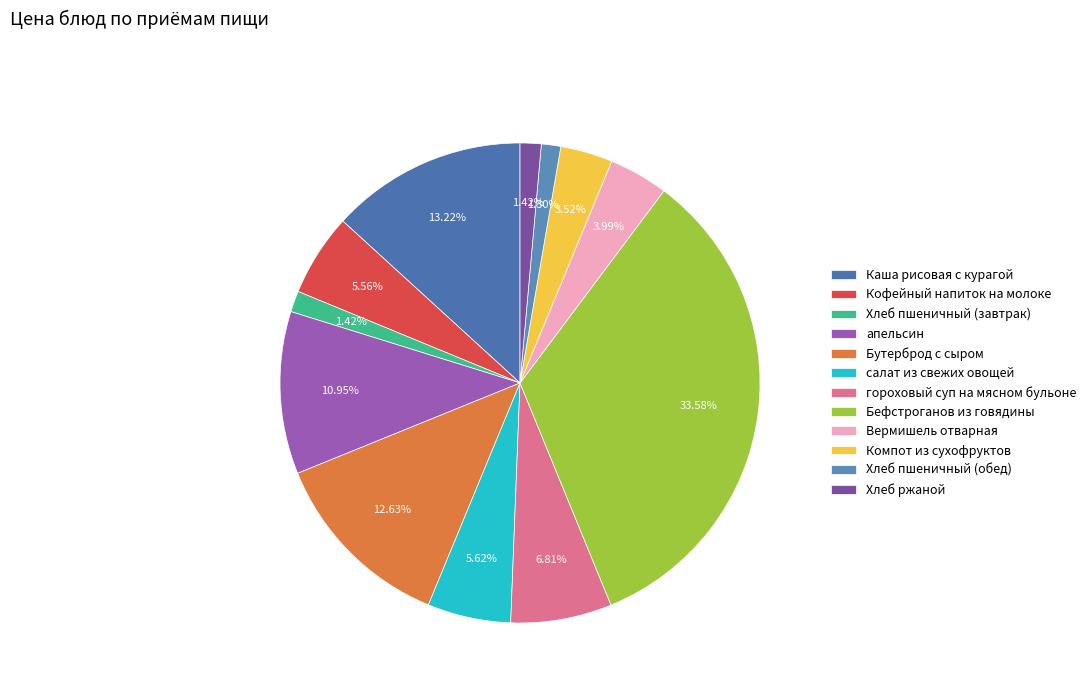

The салат из свежих овощей slice represents 16% of the pie. True or false?

False